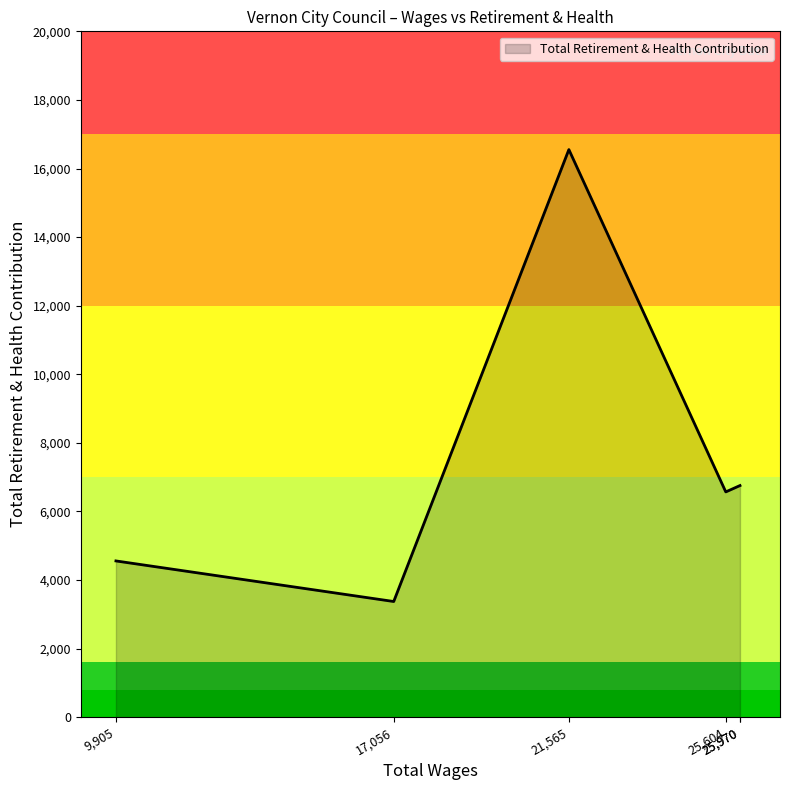

True or false: the data shows 2559 at 25970.0.

False